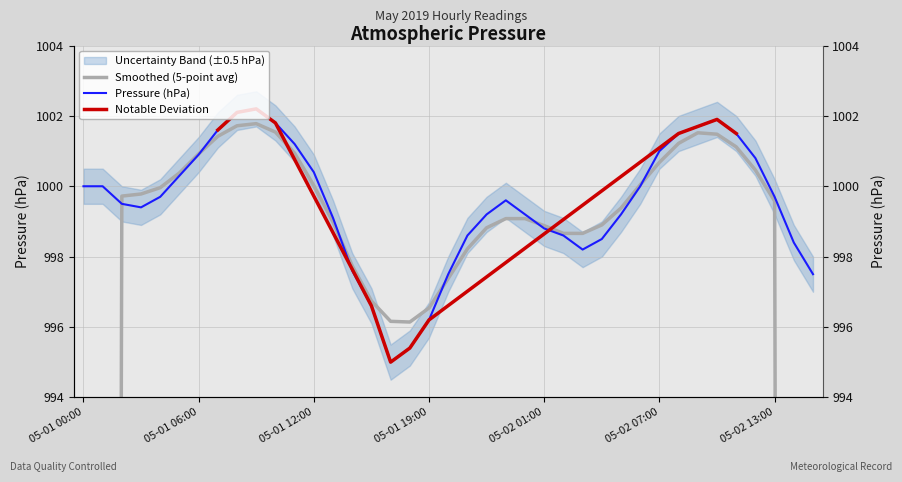

Rank the categories by value from lowest to highest.

05-01 17:00, 05-01 18:00, 05-01 19:00, 05-01 15:00, 05-01 20:00, 05-02 15:00, 05-01 14:00, 05-02 03:00, 05-02 14:00, 05-02 04:00, 05-01 21:00, 05-02 02:00, 05-02 01:00, 05-01 13:00, 05-01 22:00, 05-02 00:00, 05-02 05:00, 05-01 03:00, 05-01 02:00, 05-01 23:00, 05-01 04:00, 05-02 13:00, 05-01 00:00, 05-01 01:00, 05-02 06:00, 05-01 05:00, 05-01 12:00, 05-02 12:00, 05-01 06:00, 05-02 07:00, 05-01 11:00, 05-02 08:00, 05-02 11:00, 05-01 07:00, 05-02 09:00, 05-01 10:00, 05-02 10:00, 05-01 08:00, 05-01 09:00